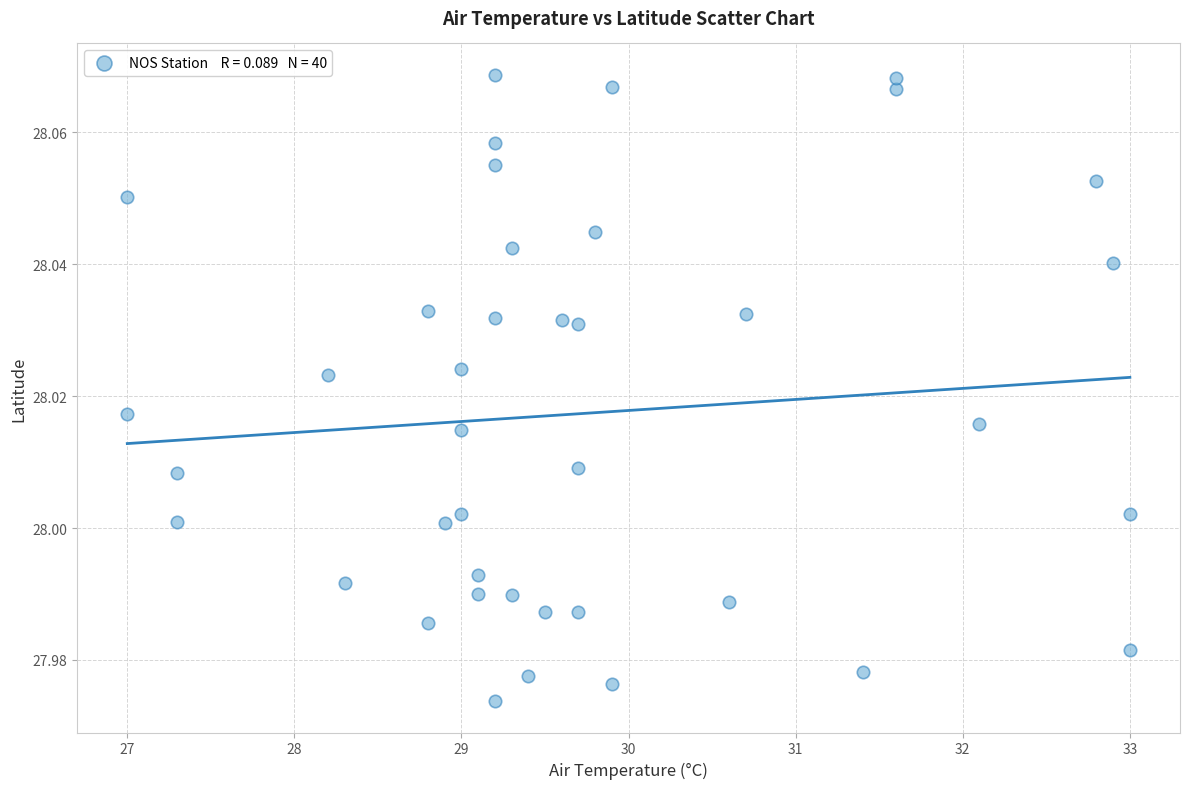

How many data points are displayed?

40